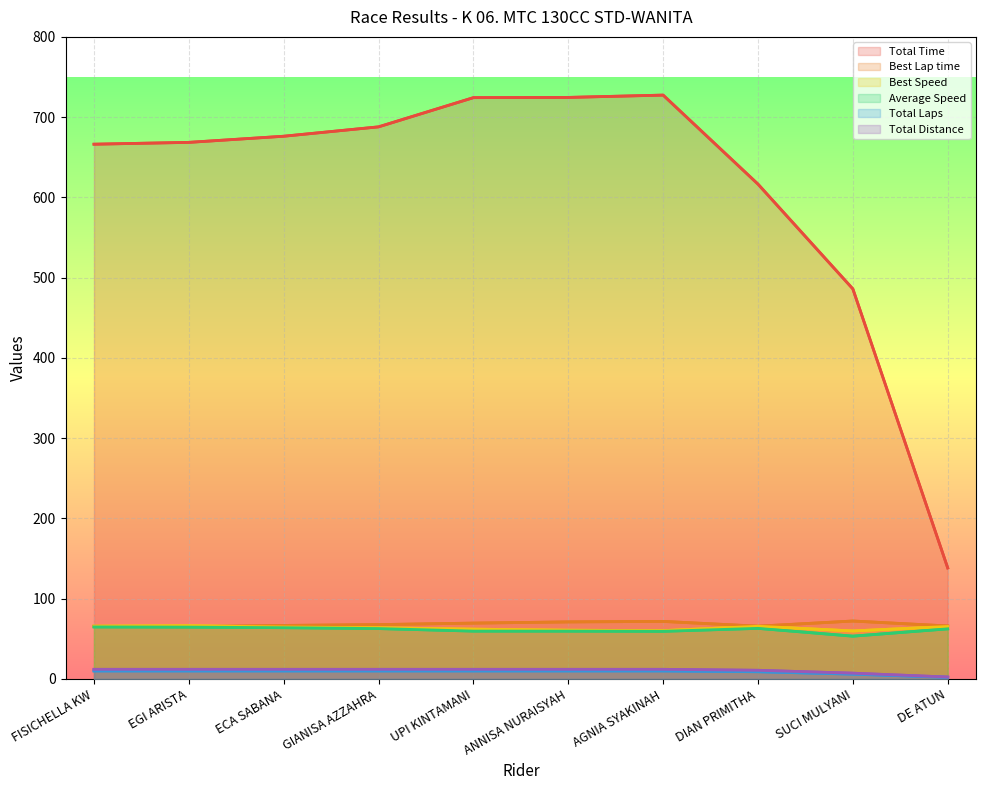

Is it true that Average Speed equals 39.3 at ANNISA NURAISYAH?

False